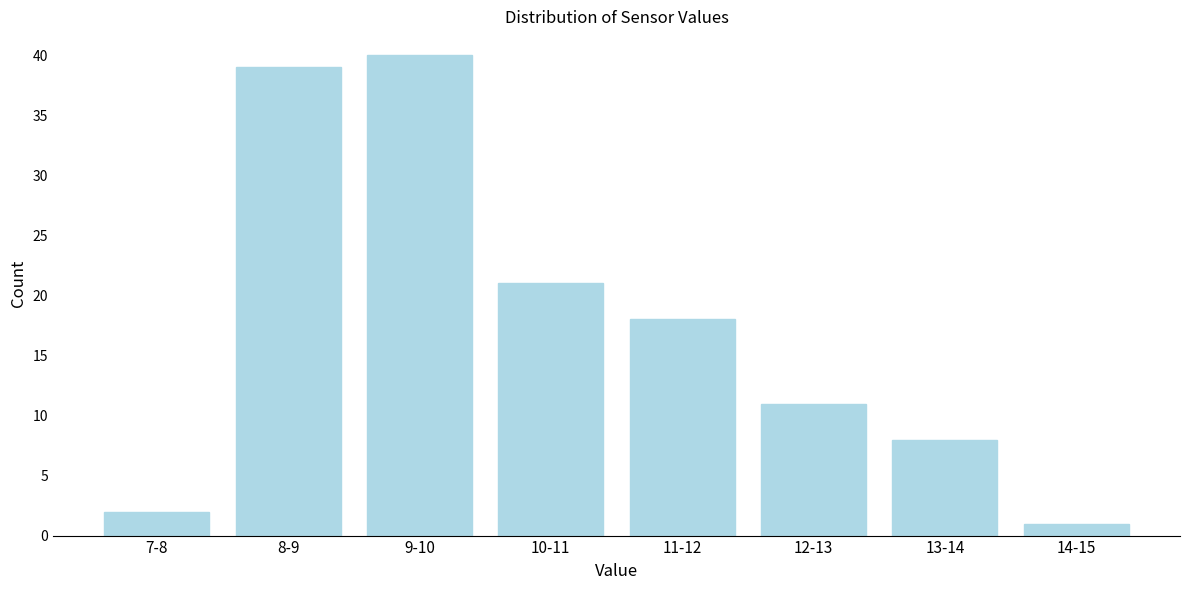

Reading left to right, transcribe all the data shown in this chart.

2	39	40	21	18	11	8	1